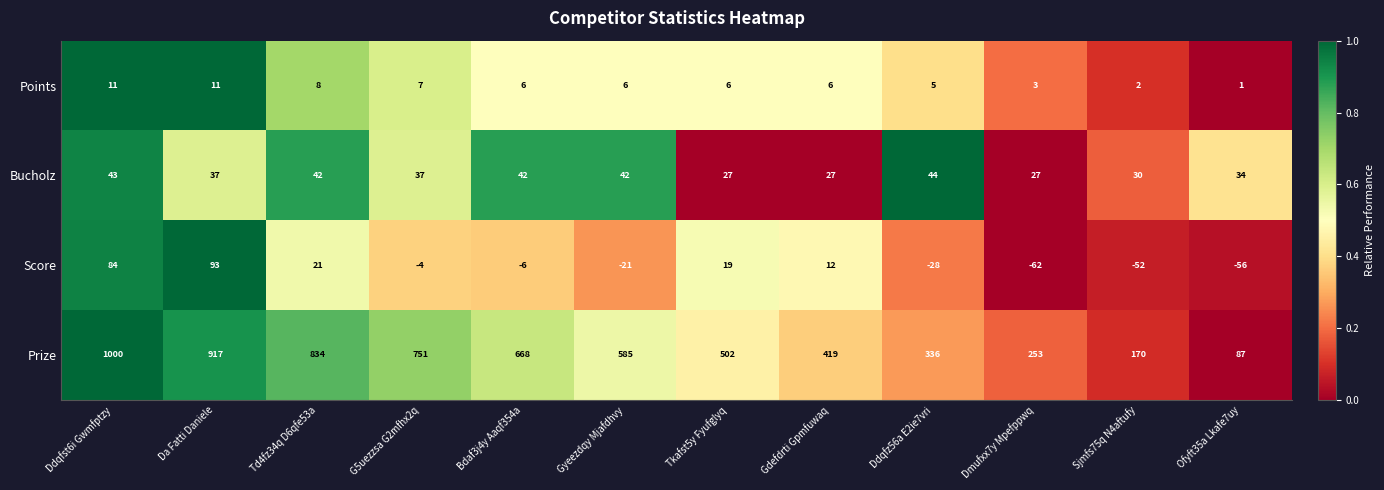

Where does the Bucholz series first go above 37?

Ddqfst6i Gwmfptzy